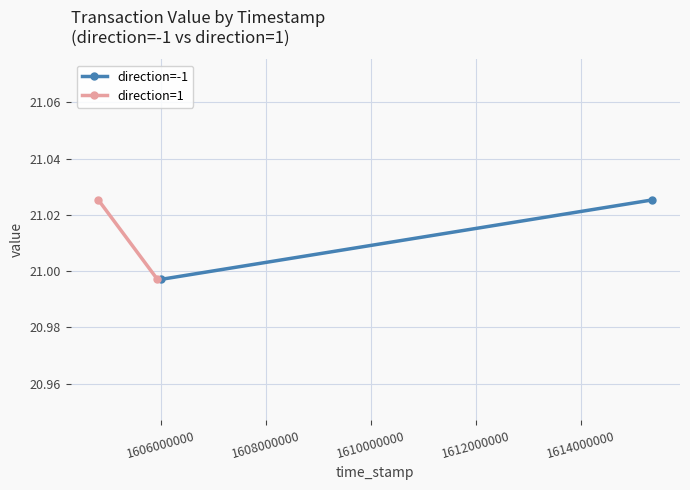

At which label does direction=1 reach its minimum?

1606000000